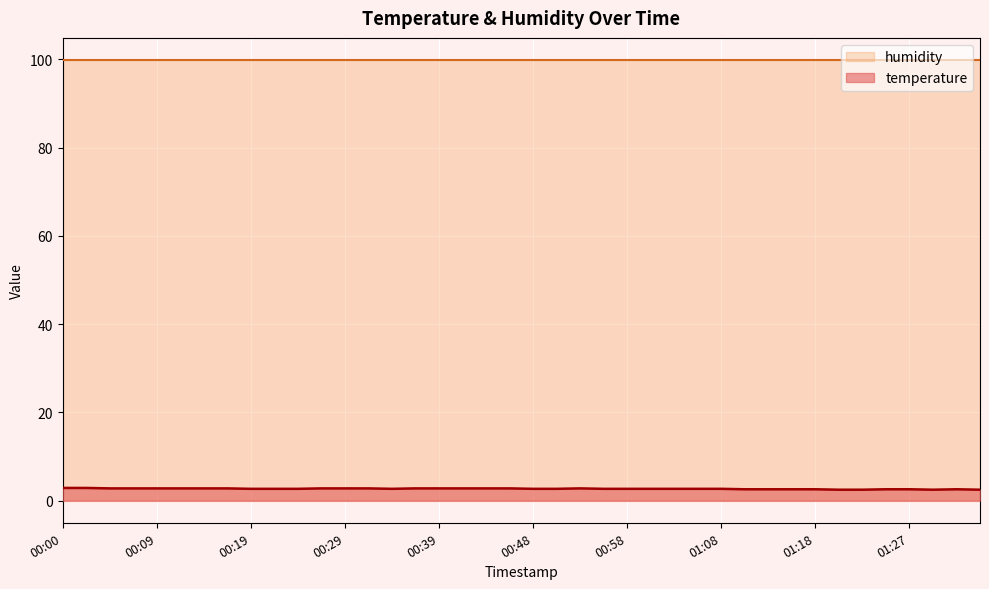

What is the change in value from 00:19 to 01:10?

-0.1